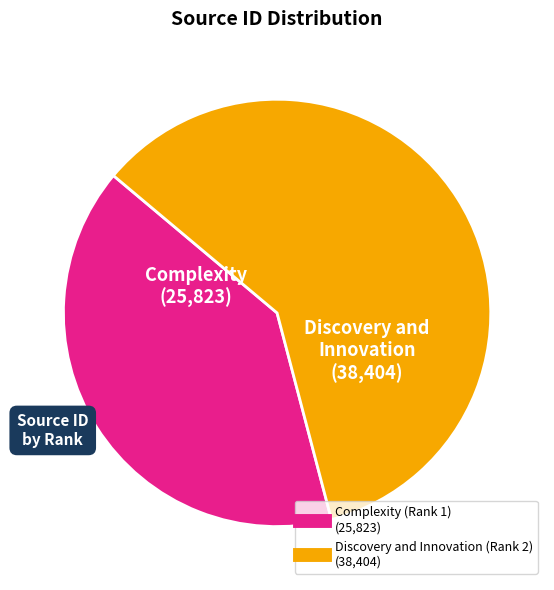

Count the number of slices in the pie.

2